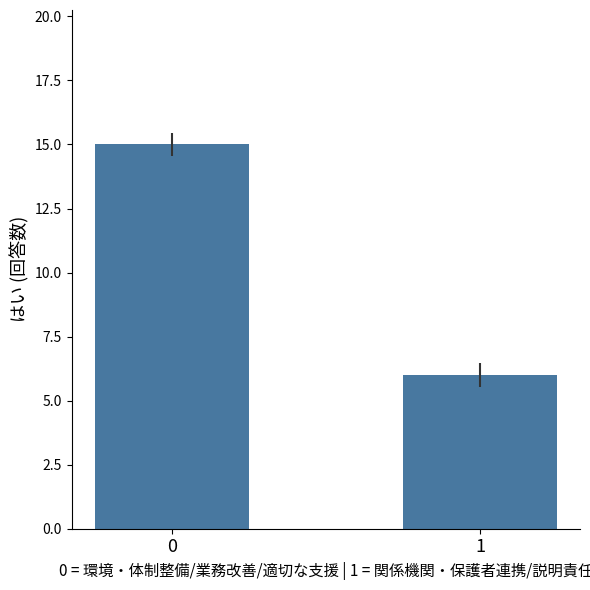

Reading right to left, transcribe all the data shown in this chart.

6	15